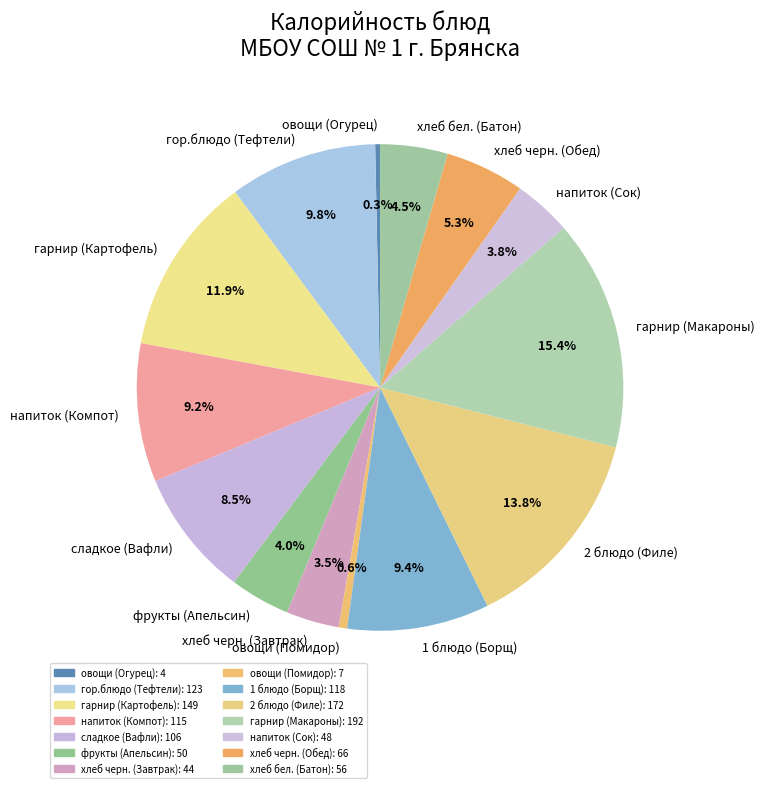

Combined, do гарнир (Макароны) and напиток (Компот) account for over 50%?

No